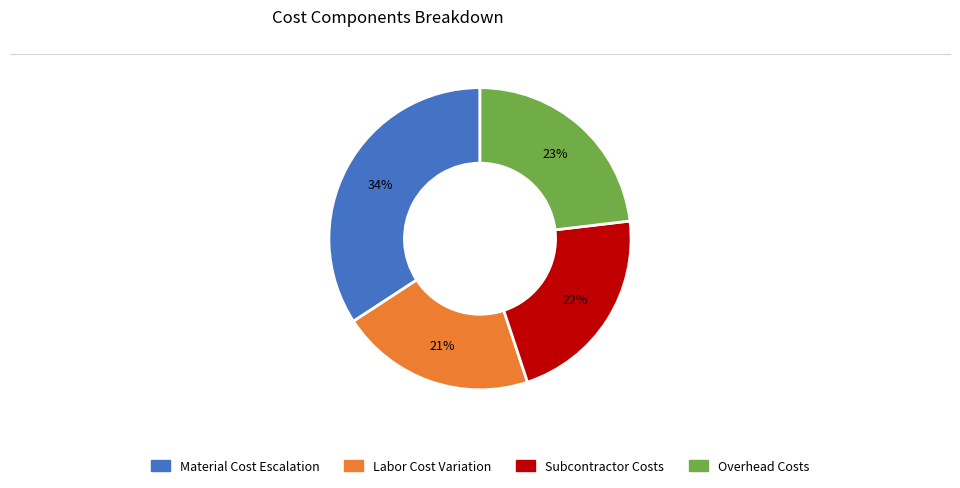

To the nearest percent, what percentage of the pie is Material Cost Escalation?

34%